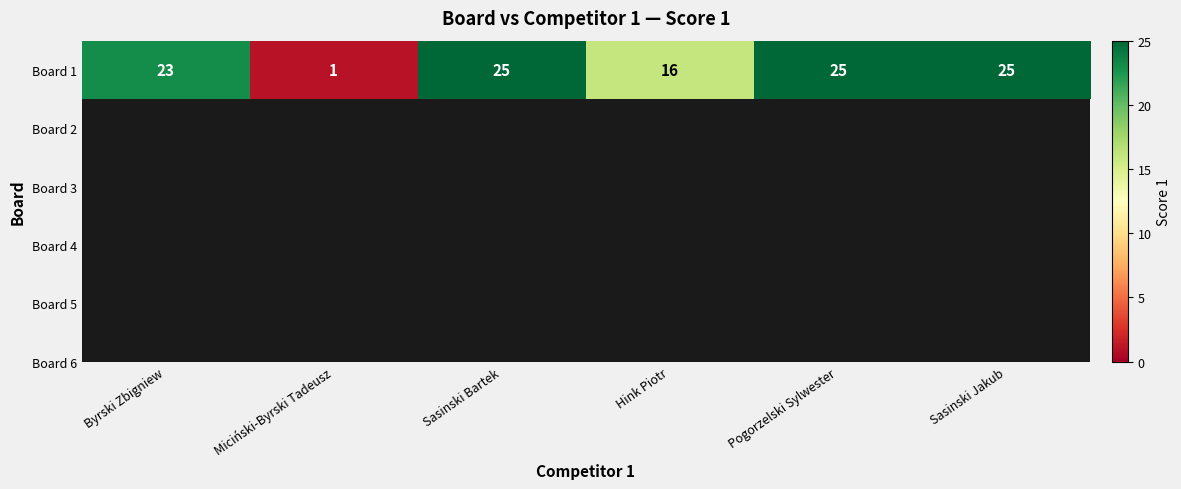

How many values are below 25?

3